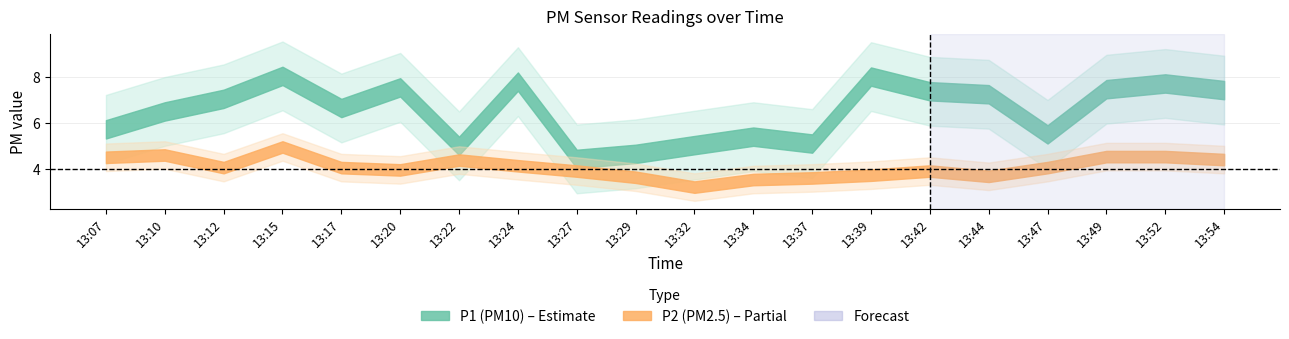

At which category does P1 reach its first local peak?

13:15